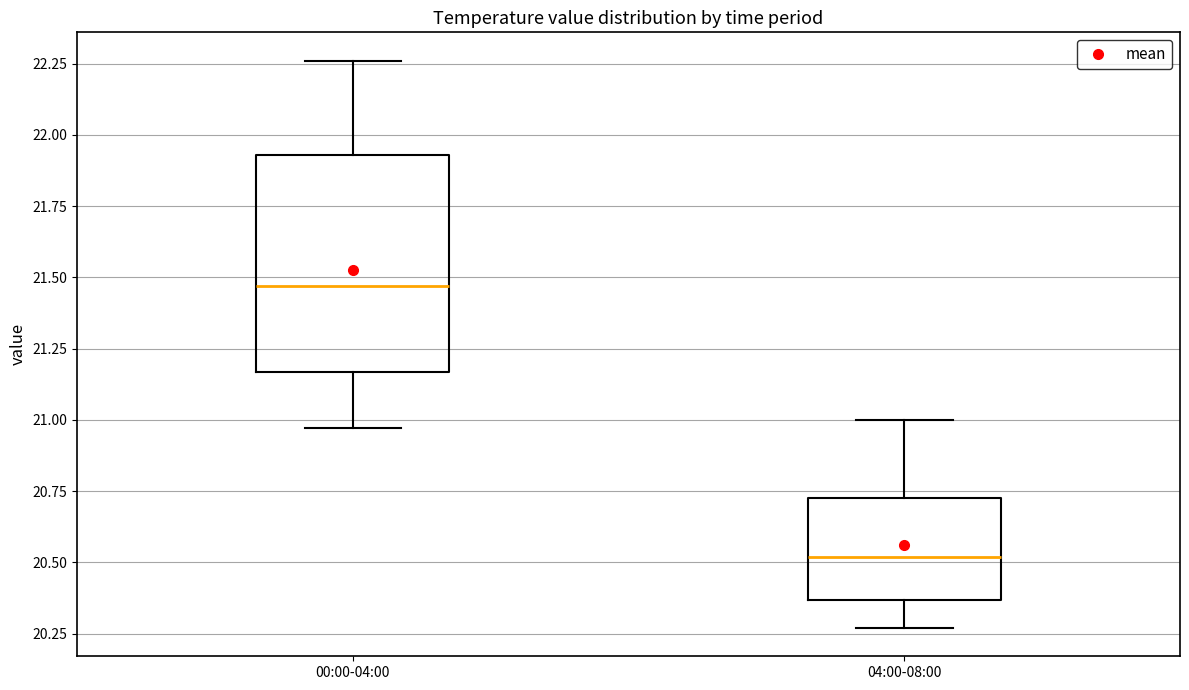

Which box is the tallest, from its lower edge to its upper edge?

00:00-04:00